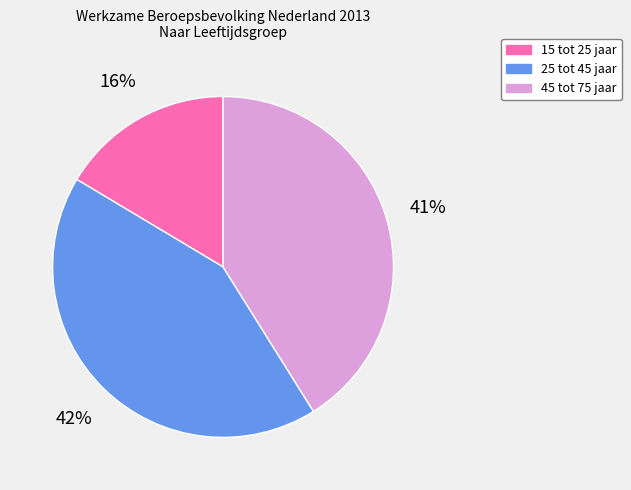

To the nearest percent, what is the average slice percentage?

33%